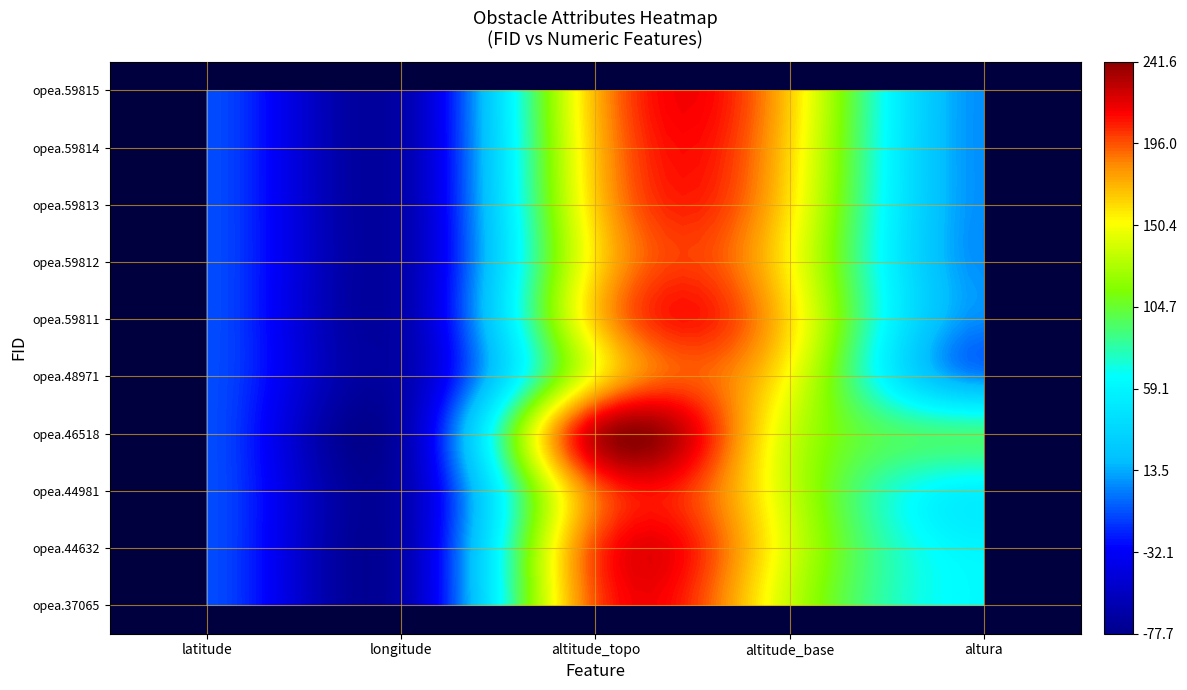

How many values in opea.44632 are above zero?

3